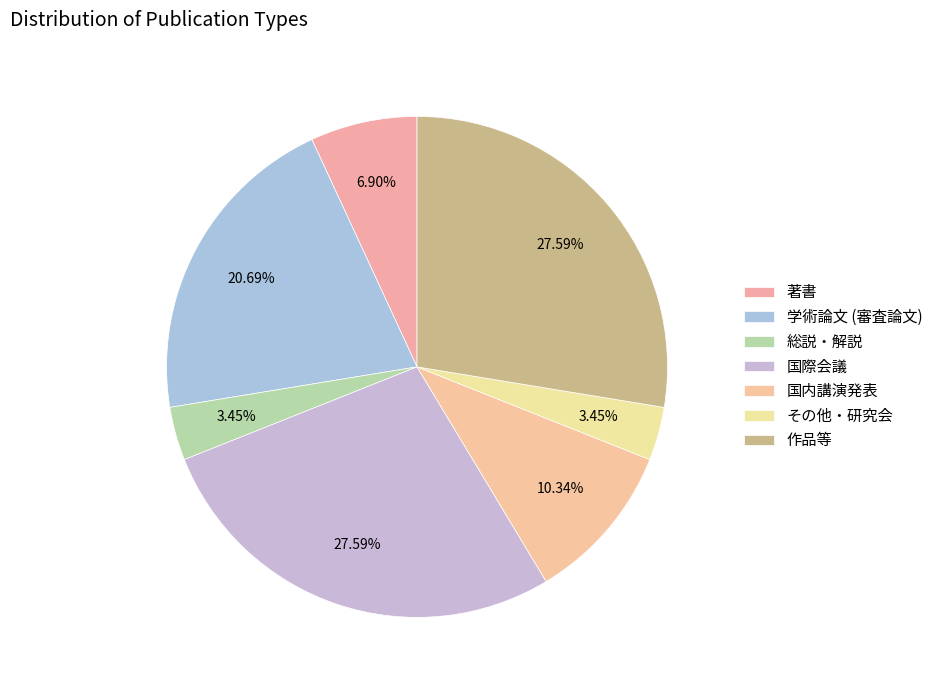

Is 国際会議 the majority of the pie?

No